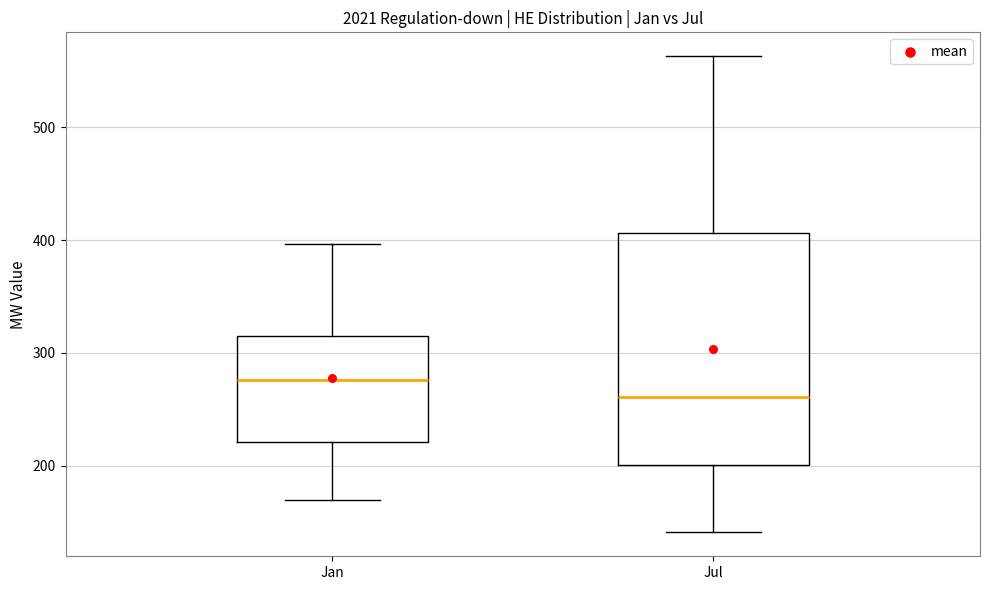

Reading left to right, transcribe this box plot: for each box, give where its median line is, the range the box spans, and where its two whiskers end, as read against the y-axis. The values are not printed on the chart, so give them approximately, as read against the axis.

Jan: median 280, box 220 to 320, whiskers 170 to 400
Jul: median 260, box 200 to 410, whiskers 140 to 560